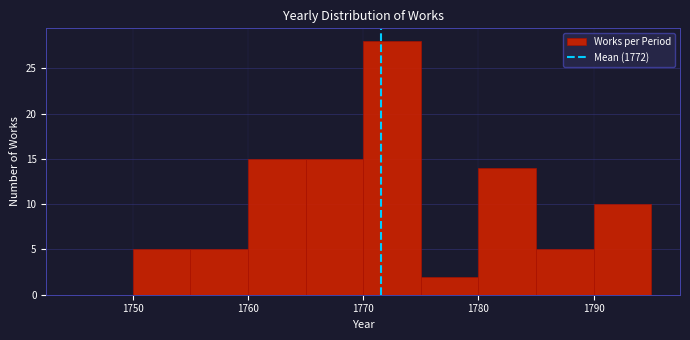

Reading left to right, list every bar in this chart as the range it spans on the x-axis followed by its height. The values are not printed on the chart, so give them approximately, as read against the axis.

1745 to 1750: 0
1750 to 1755: 5
1755 to 1760: 5
1760 to 1765: 15
1765 to 1770: 15
1770 to 1775: 28
1775 to 1780: 2
1780 to 1785: 14
1785 to 1790: 5
1790 to 1795: 10